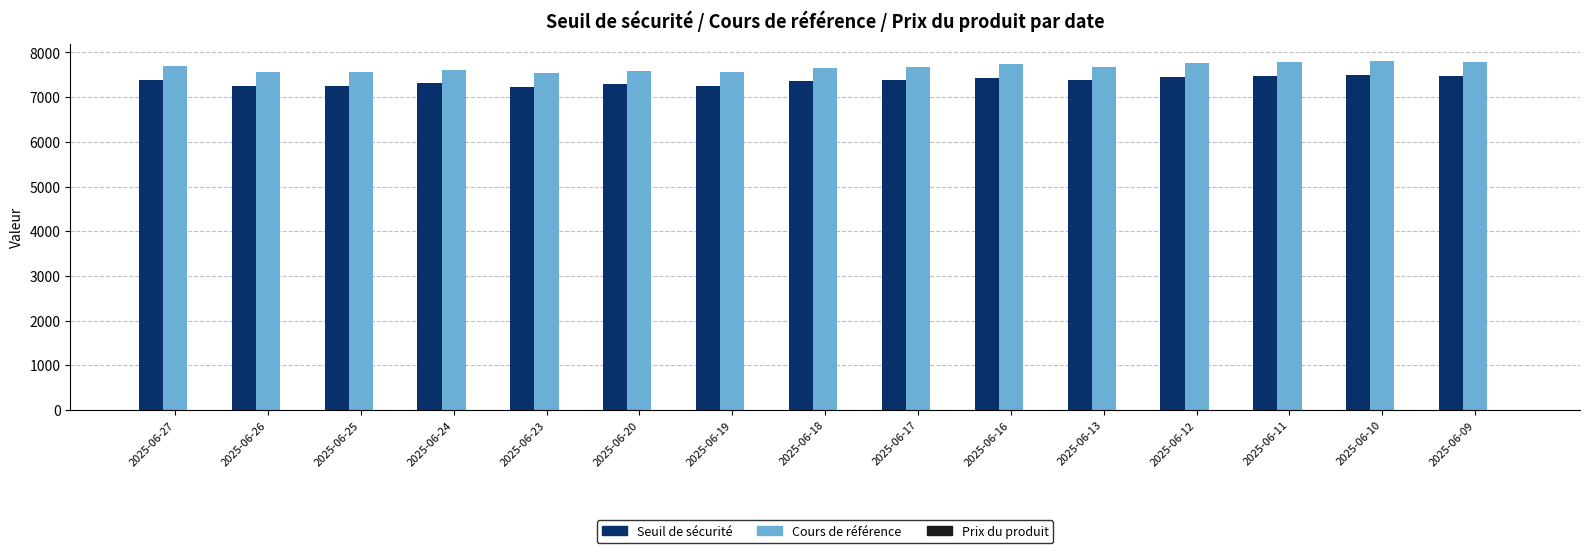

What is the sum of all Seuil de sécurité values?

110396.1